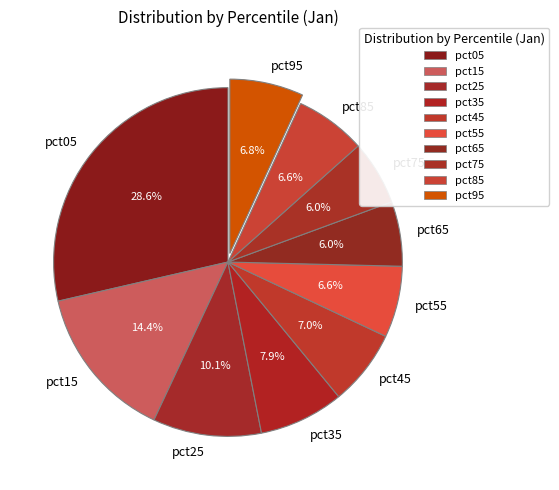

Which slice is the largest?

pct05